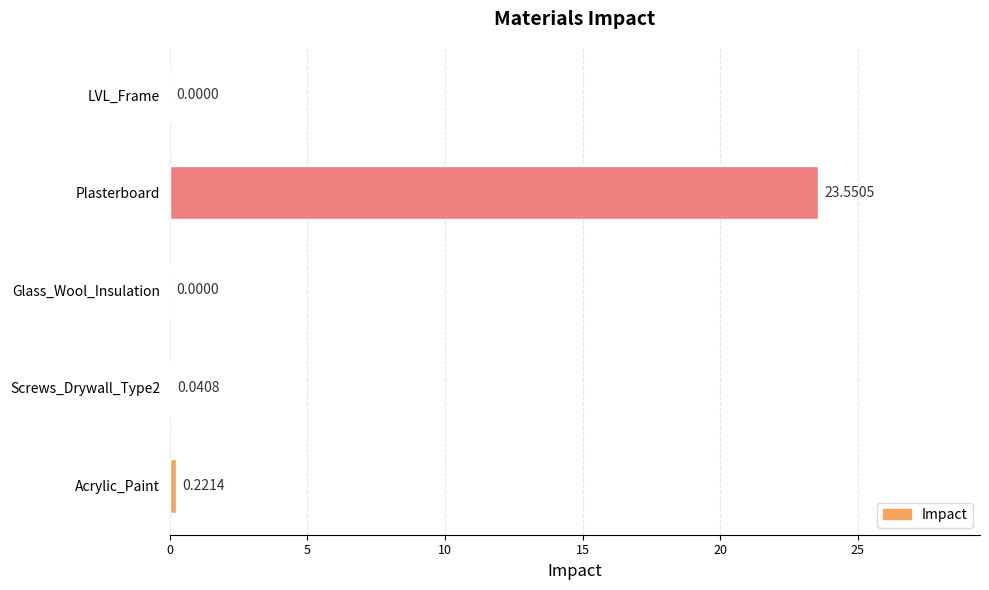

Are the bars horizontal?

Yes